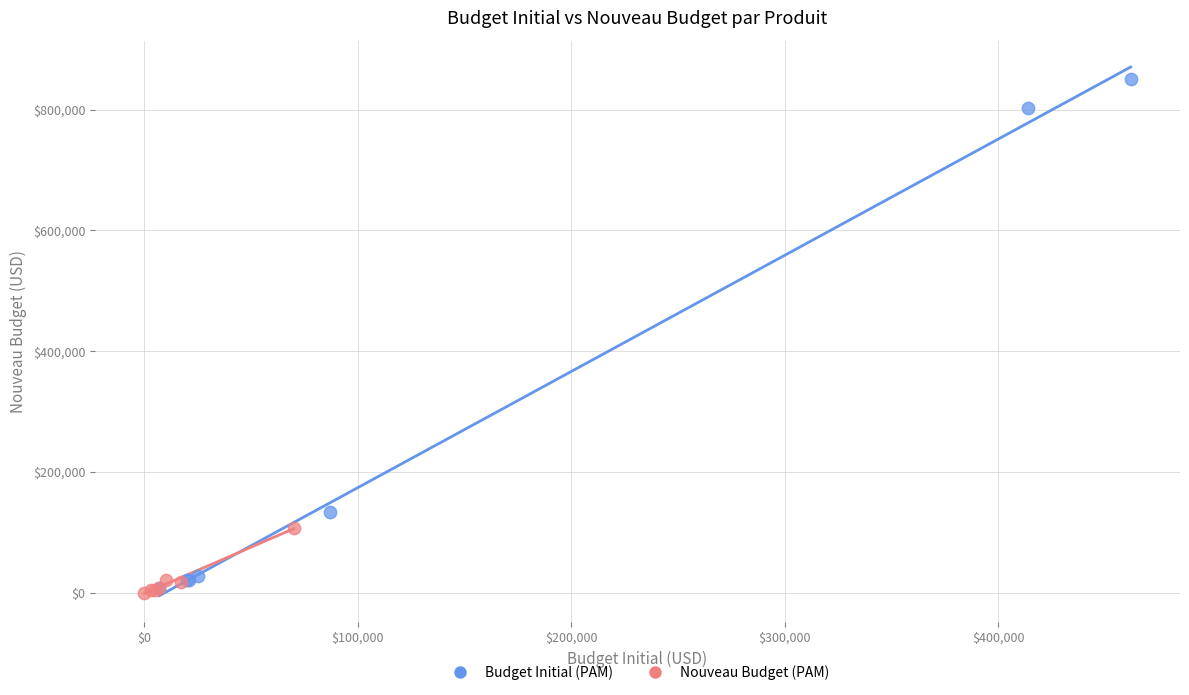

Which series has the widest spread of Y values?

Budget Initial (PAM)